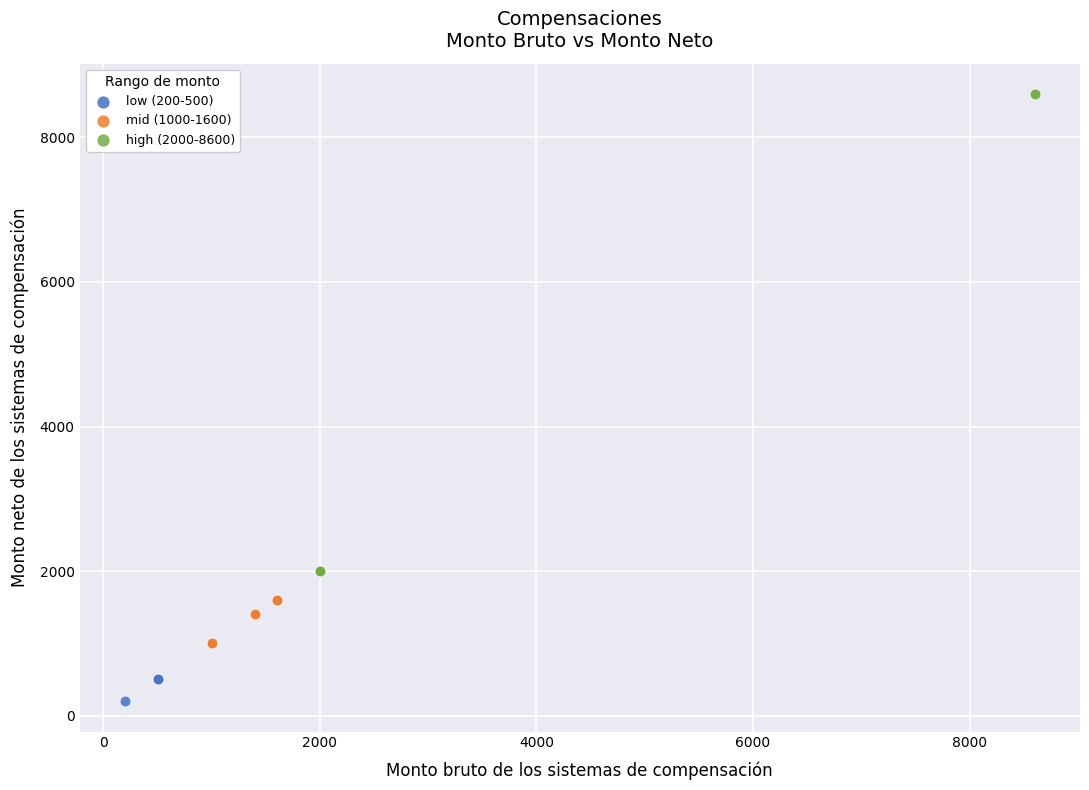

Which series has the largest Y range (max minus min)?

high (2000-8600)